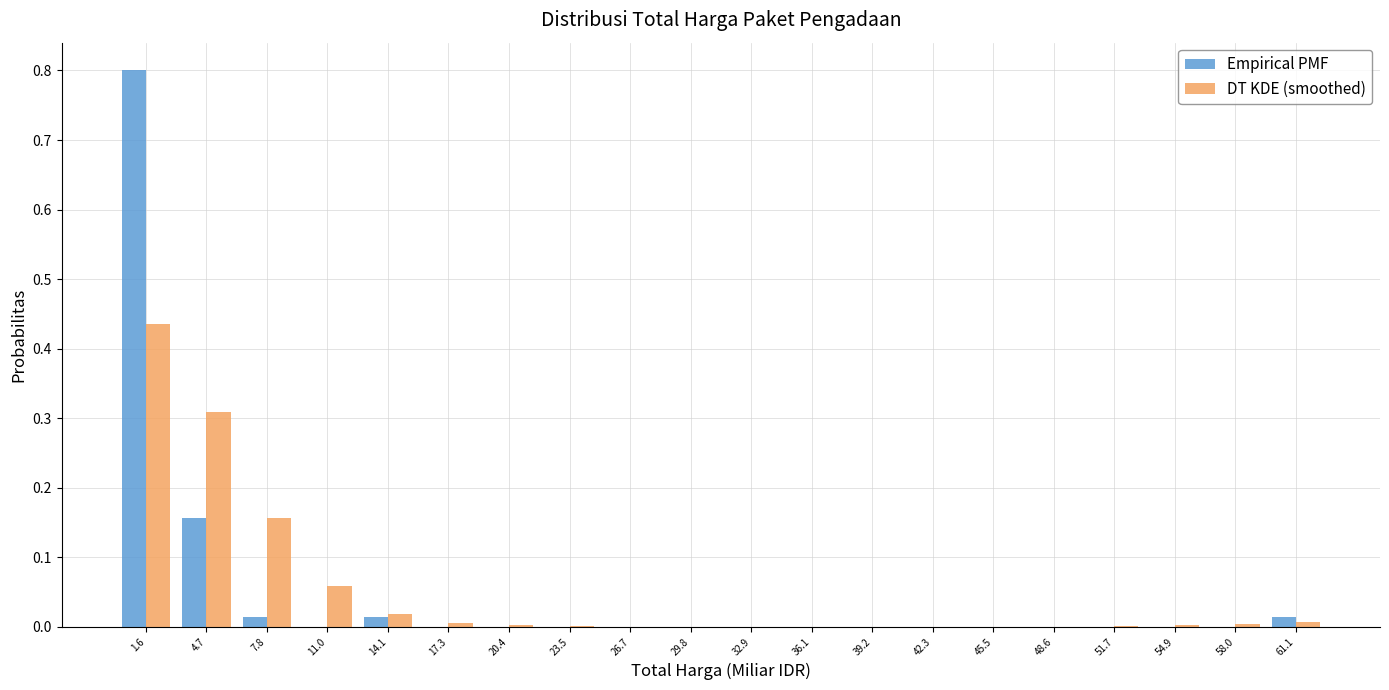

Reading left to right, list every range on the x-axis with the height of the bar of each series over it. Neither the bar edges nor the heights are printed on the chart, so give them approximately, as read against the axes.

0.0 to 3.0: Empirical PMF=0.80	DT KDE (smoothed)=0.44
3.0 to 6.5: Empirical PMF=0.16	DT KDE (smoothed)=0.31
6.5 to 9.5: Empirical PMF=0.01	DT KDE (smoothed)=0.16
9.5 to 12.5: Empirical PMF=0	DT KDE (smoothed)=0.06
12.5 to 15.5: Empirical PMF=0.01	DT KDE (smoothed)=0.02
15.5 to 19.0: Empirical PMF=0	DT KDE (smoothed)=under 0.01
19.0 to 22.0: Empirical PMF=0	DT KDE (smoothed)=under 0.01
22.0 to 25.0: Empirical PMF=0	DT KDE (smoothed)=under 0.01
25.0 to 28.0: Empirical PMF=0	DT KDE (smoothed)=under 0.01
28.0 to 31.5: Empirical PMF=0	DT KDE (smoothed)=under 0.01
31.5 to 34.5: Empirical PMF=0	DT KDE (smoothed)=under 0.01
34.5 to 37.5: Empirical PMF=0	DT KDE (smoothed)=0
37.5 to 41.0: Empirical PMF=0	DT KDE (smoothed)=0
41.0 to 44.0: Empirical PMF=0	DT KDE (smoothed)=under 0.01
44.0 to 47.0: Empirical PMF=0	DT KDE (smoothed)=under 0.01
47.0 to 50.0: Empirical PMF=0	DT KDE (smoothed)=under 0.01
50.0 to 53.5: Empirical PMF=0	DT KDE (smoothed)=under 0.01
53.5 to 56.5: Empirical PMF=0	DT KDE (smoothed)=under 0.01
56.5 to 59.5: Empirical PMF=0	DT KDE (smoothed)=under 0.01
59.5 to 62.5: Empirical PMF=0.01	DT KDE (smoothed)=under 0.01